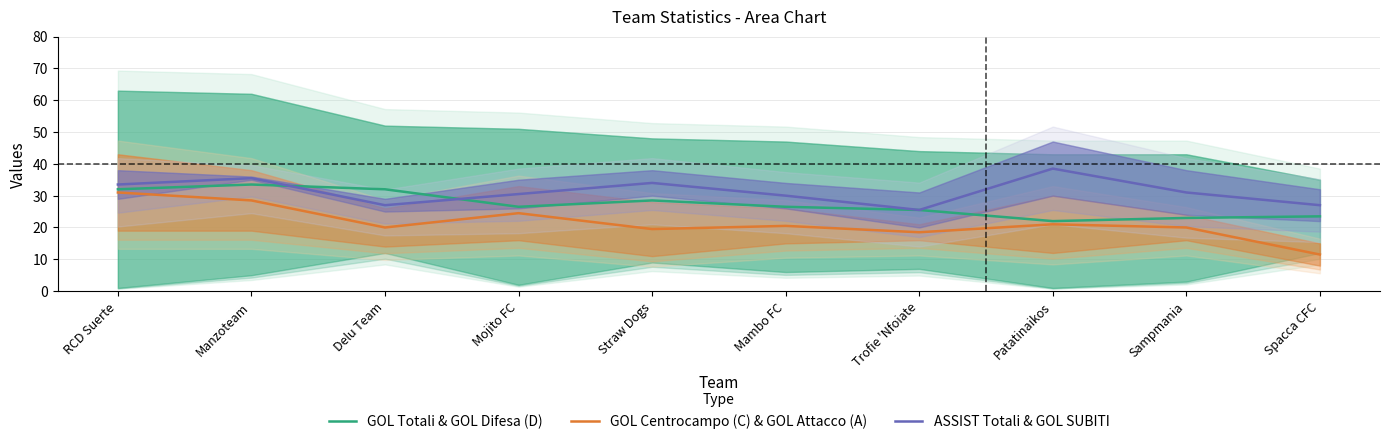

Reading left to right, transcribe all the data shown in this chart.

GOL Totali & GOL Difesa (D): RCD Suerte=32.0	Manzoteam=33.5	Delu Team=32.0	Mojito FC=26.5	Straw Dogs=28.5	Mambo FC=26.5	Trofie 'Nfoiate=25.5	Patatinaikos=22.0	Sampmania=23.0	Spacca CFC=23.5
GOL Centrocampo (C) & GOL Attacco (A): RCD Suerte=31.0	Manzoteam=28.5	Delu Team=20.0	Mojito FC=24.5	Straw Dogs=19.5	Mambo FC=20.5	Trofie 'Nfoiate=18.5	Patatinaikos=21.0	Sampmania=20.0	Spacca CFC=11.5
ASSIST Totali & GOL SUBITI: RCD Suerte=33.5	Manzoteam=35.5	Delu Team=27.0	Mojito FC=30.5	Straw Dogs=34.0	Mambo FC=30.0	Trofie 'Nfoiate=25.5	Patatinaikos=38.5	Sampmania=31.0	Spacca CFC=27.0